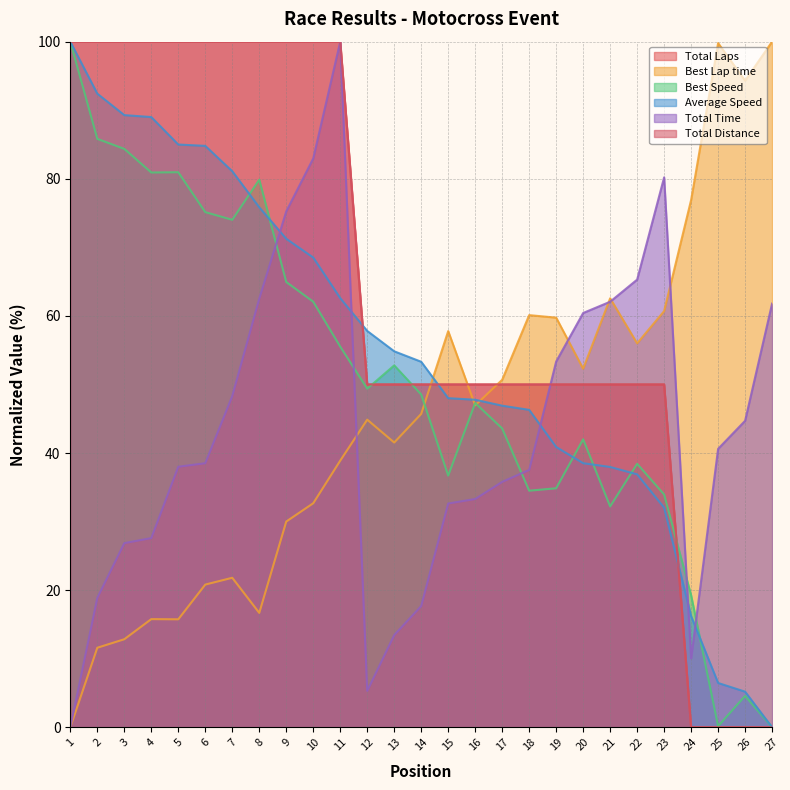

True or false: Best Lap time has a value of 94.3 at 26.

True